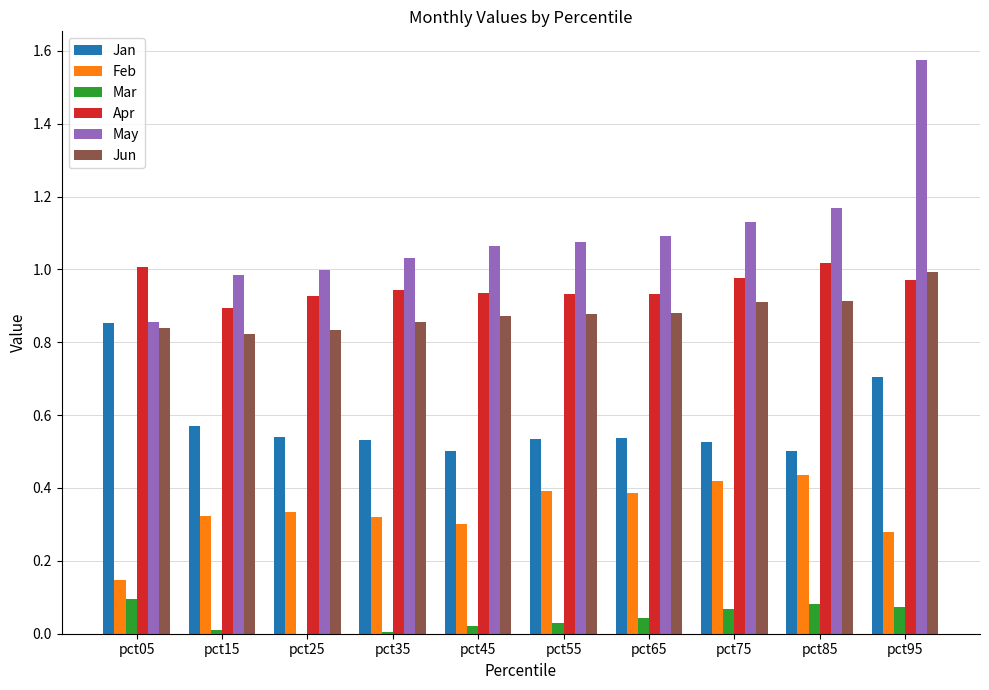

Which label corresponds to the largest value in the chart?

pct95